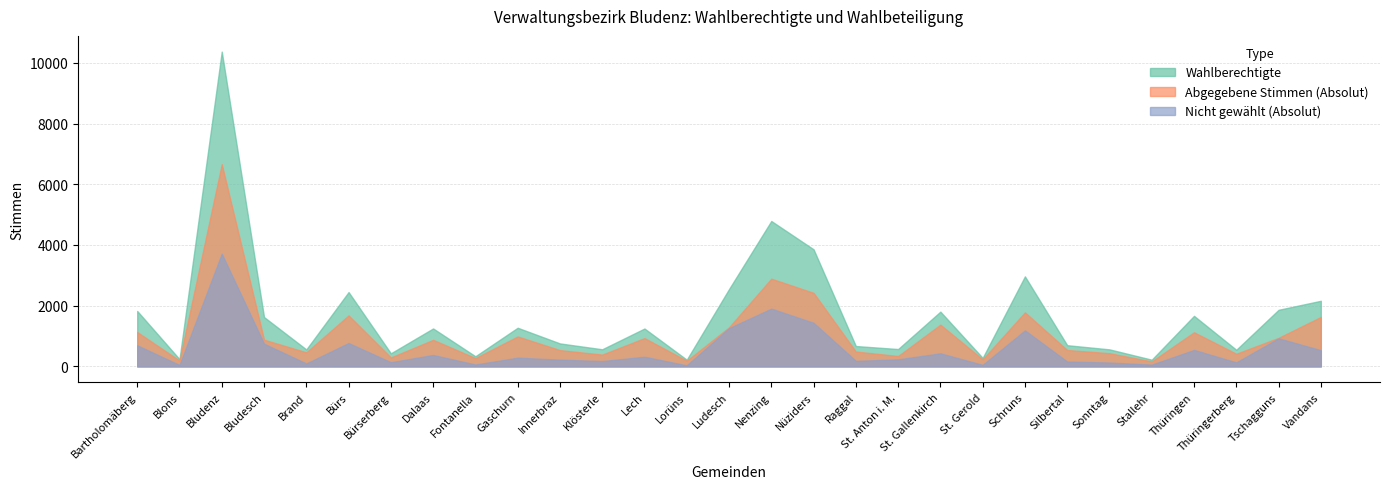

Reading left to right, what are all the values shown in this chart?

Wahlberechtigte: Bartholomäberg=1825	Blons=238	Bludenz=10368	Bludesch=1625	Brand=558	Bürs=2447	Bürserberg=430	Dalaas=1249	Fontanella=333	Gaschurn=1272	Innerbraz=756	Klösterle=563	Lech=1247	Lorüns=220	Ludesch=2546	Nenzing=4789	Nüziders=3856	Raggal=670	St. Anton i. M.=571	St. Gallenkirch=1803	St. Gerold=280	Schruns=2965	Silbertal=697	Sonntag=560	Stallehr=220	Thüringen=1664	Thüringerberg=547	Tschagguns=1863	Vandans=2160
Abgegebene Stimmen (Absolut): Bartholomäberg=1131	Blons=193	Bludenz=6659	Bludesch=879	Brand=463	Bürs=1679	Bürserberg=294	Dalaas=874	Fontanella=273	Gaschurn=986	Innerbraz=536	Klösterle=388	Lech=931	Lorüns=187	Ludesch=1287	Nenzing=2889	Nüziders=2422	Raggal=489	St. Anton i. M.=341	St. Gallenkirch=1374	St. Gerold=231	Schruns=1780	Silbertal=539	Sonntag=434	Stallehr=164	Thüringen=1123	Thüringerberg=416	Tschagguns=940	Vandans=1628
Nicht gewählt (Absolut): Bartholomäberg=694	Blons=45	Bludenz=3709	Bludesch=746	Brand=95	Bürs=768	Bürserberg=136	Dalaas=375	Fontanella=60	Gaschurn=286	Innerbraz=220	Klösterle=175	Lech=316	Lorüns=33	Ludesch=1259	Nenzing=1900	Nüziders=1434	Raggal=181	St. Anton i. M.=230	St. Gallenkirch=429	St. Gerold=49	Schruns=1185	Silbertal=158	Sonntag=126	Stallehr=56	Thüringen=541	Thüringerberg=131	Tschagguns=923	Vandans=532